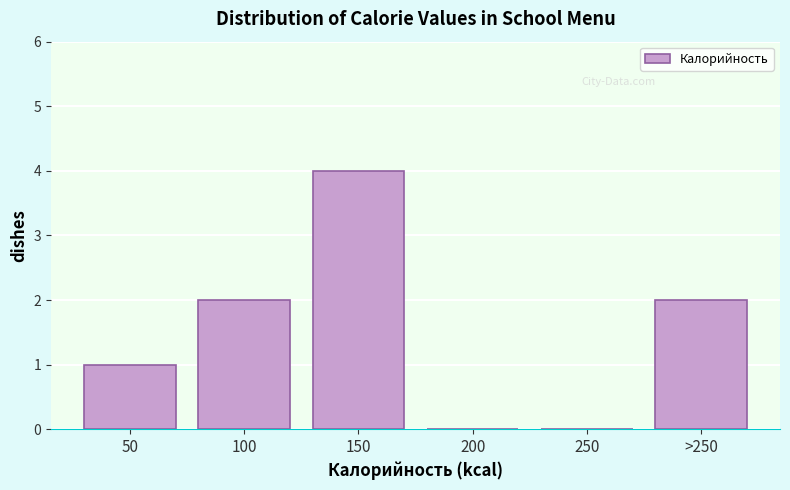

Reading left to right, transcribe all the data shown in this chart.

50=1	100=2	150=4	200=0	250=0	>250=2